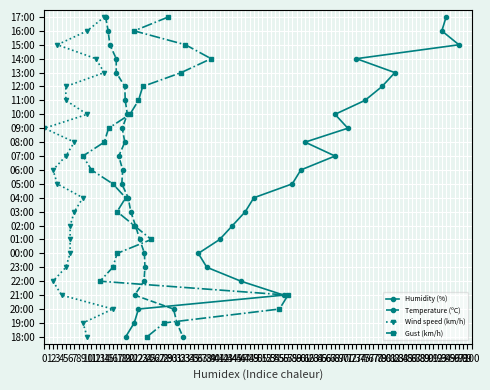

What is the label of the 18th point from the right?

5